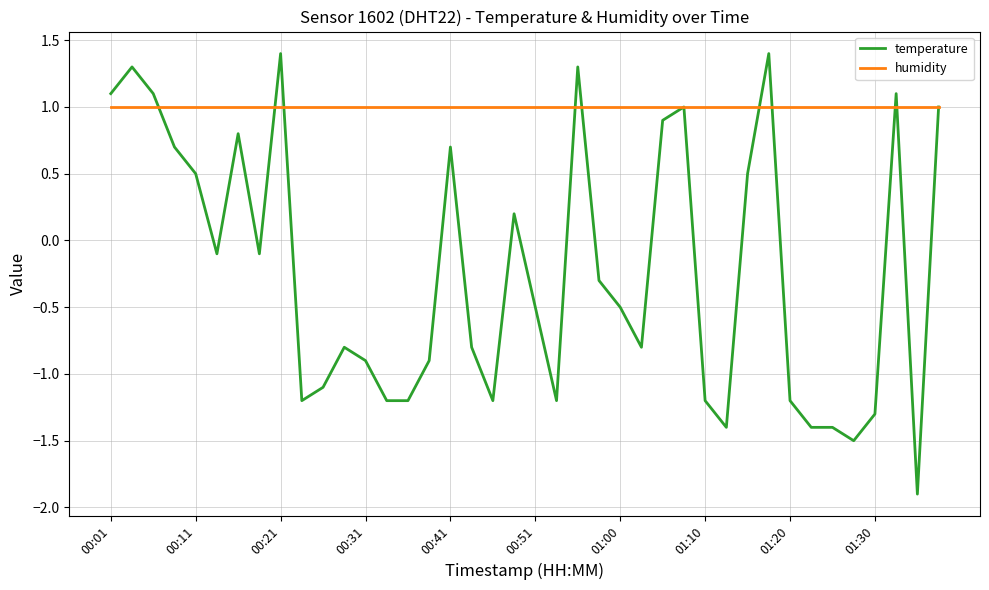

What is the lowest value of the humidity series?

1.0